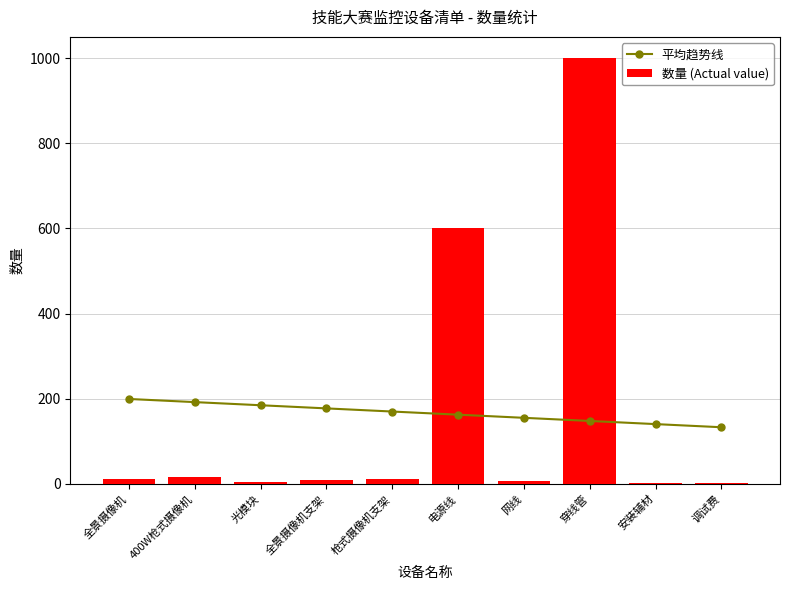

Which series has the largest range (max minus min)?

数量 (Actual value)